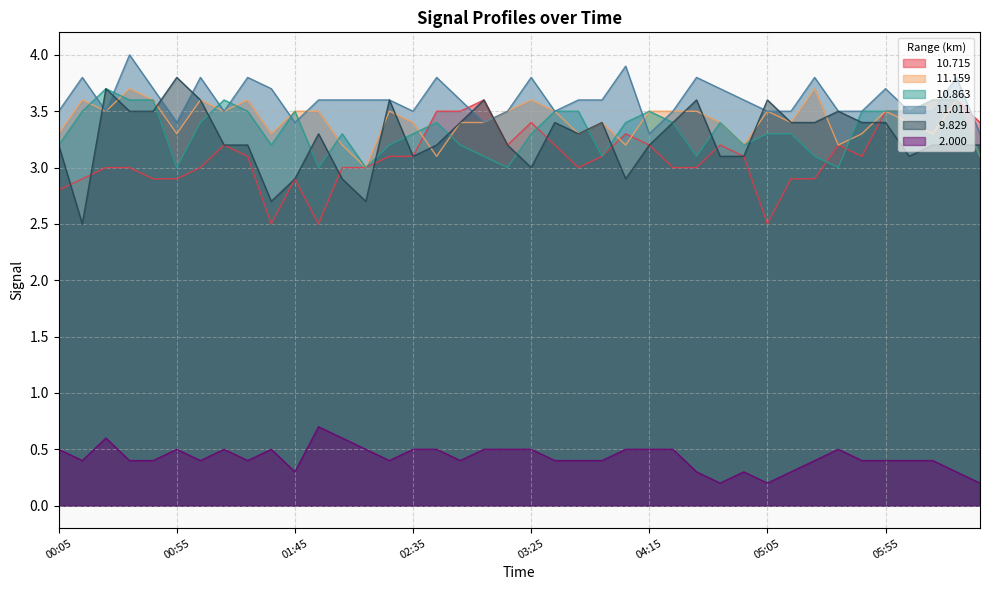

Between 01:35 and 04:35, which is larger?

04:35